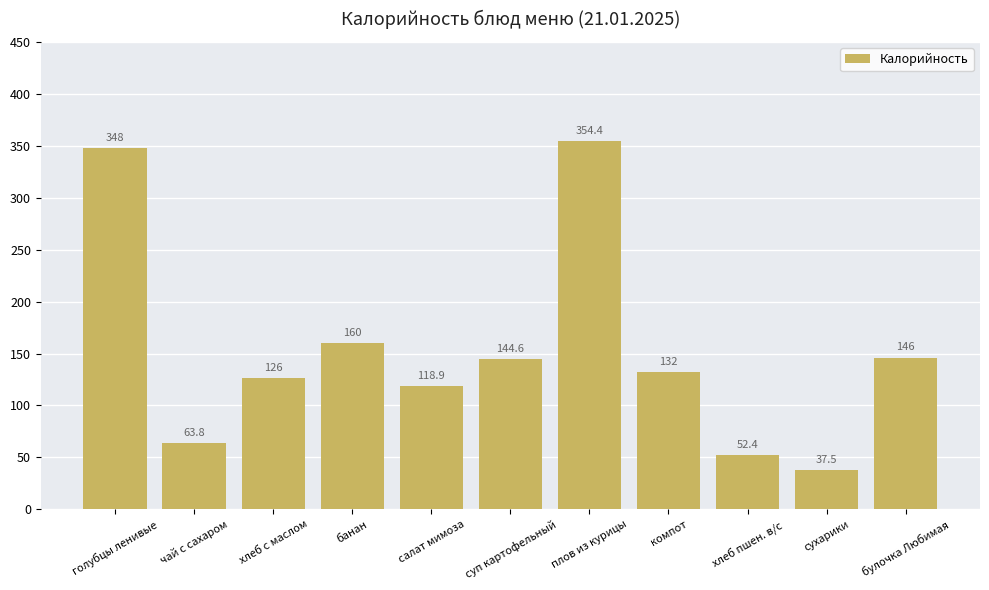

Rank the categories by value from lowest to highest.

сухарики, хлеб пшен. в/с, чай с сахаром, салат мимоза, хлеб с маслом, компот, суп картофельный, булочка Любимая, банан, голубцы ленивые, плов из курицы